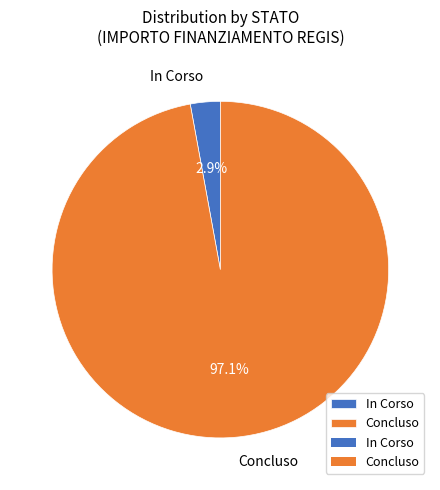

How many segments does this pie chart have?

2